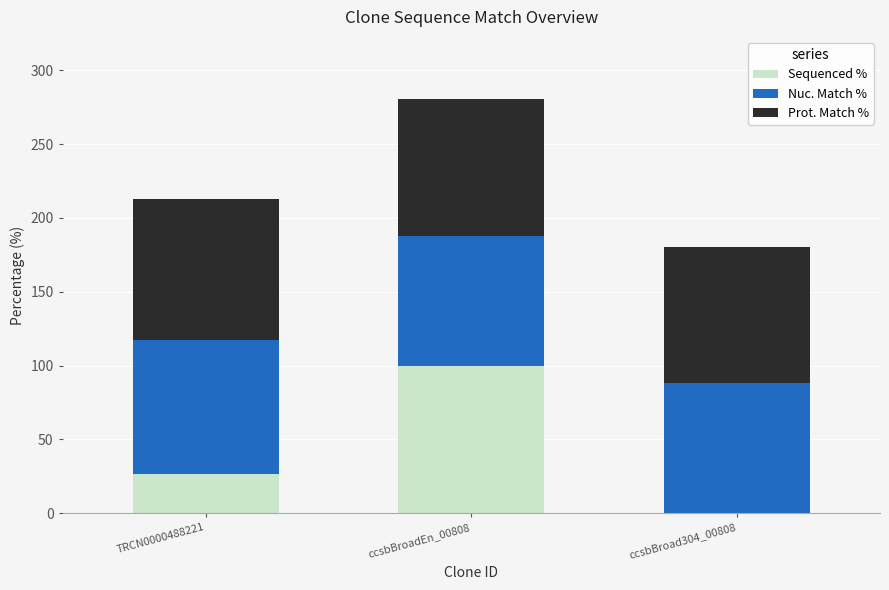

The Sequenced % series shows 100.0 at ccsbBroadEn_00808. True or false?

True